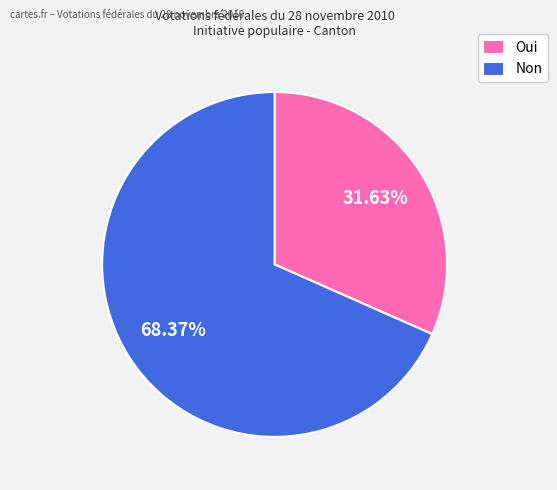

Is it true that Oui is 32% of the pie?

True